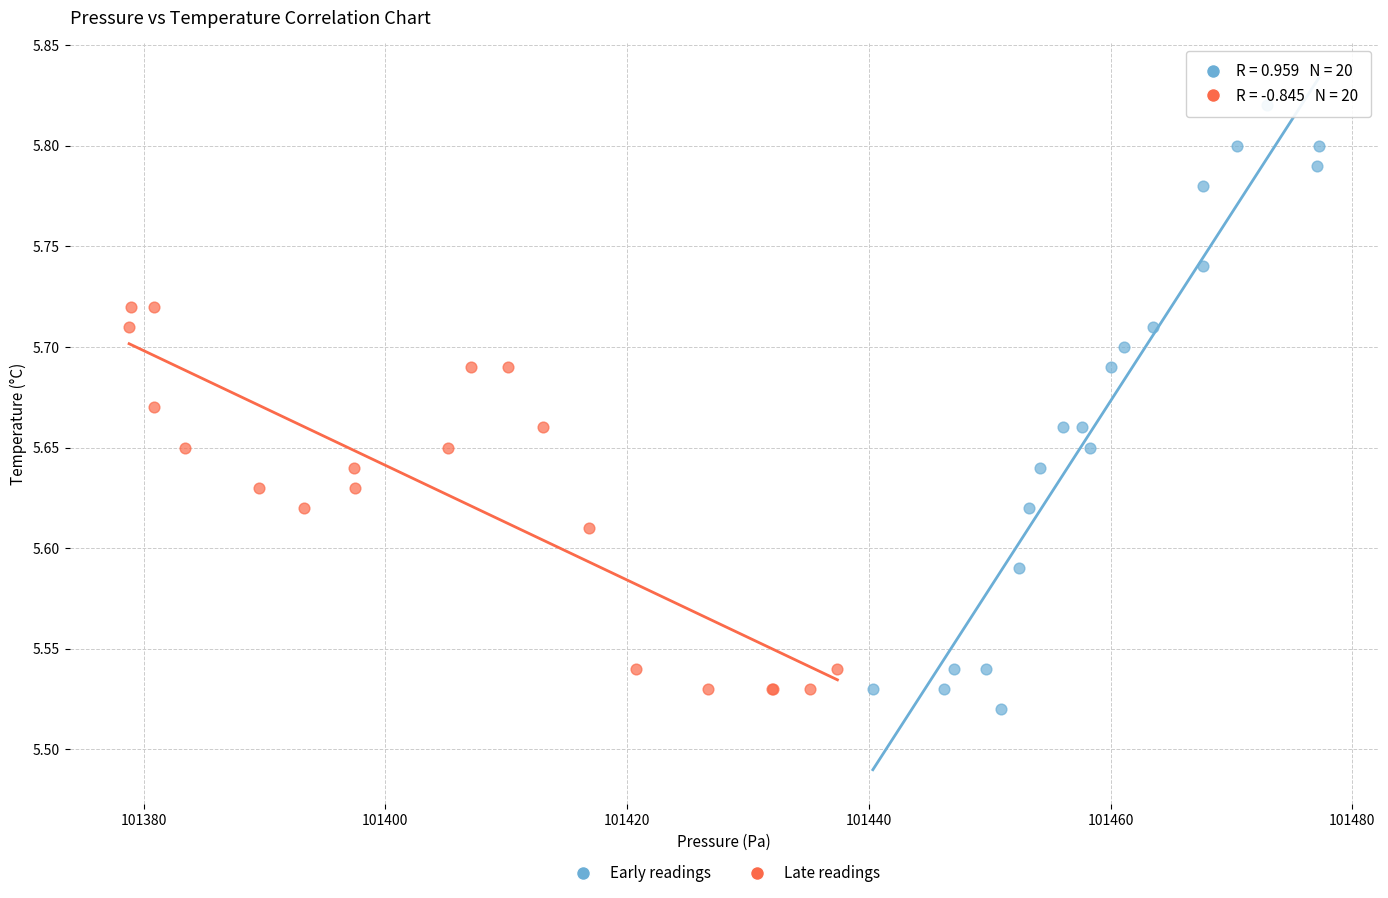

Which series has the widest spread of Y values?

Early readings